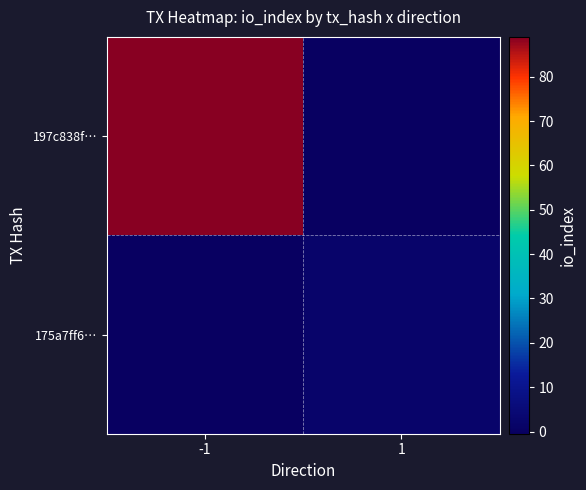

Reading left to right, what are all the values shown in this chart?

197c838f…: -1=89	1=0
175a7ff6…: -1=0	1=2